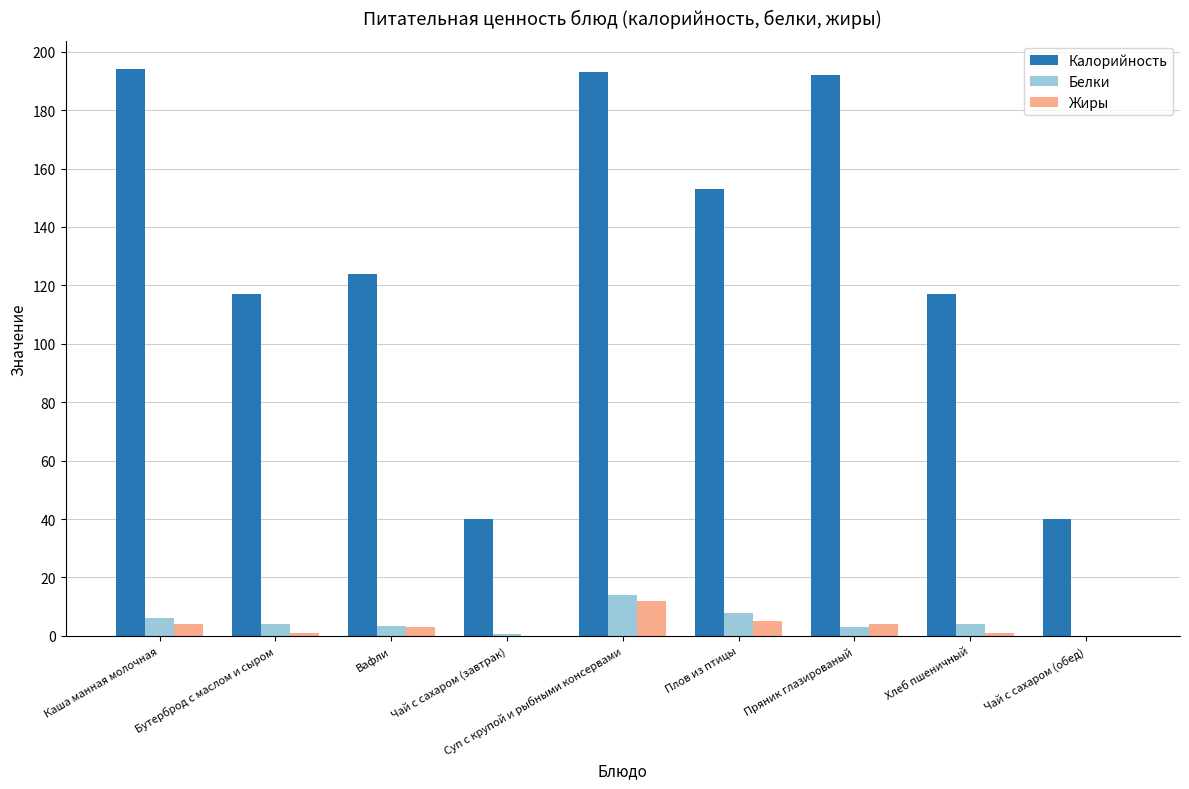

The value of Калорийность at Хлеб пшеничный is 117.0. True or false?

True